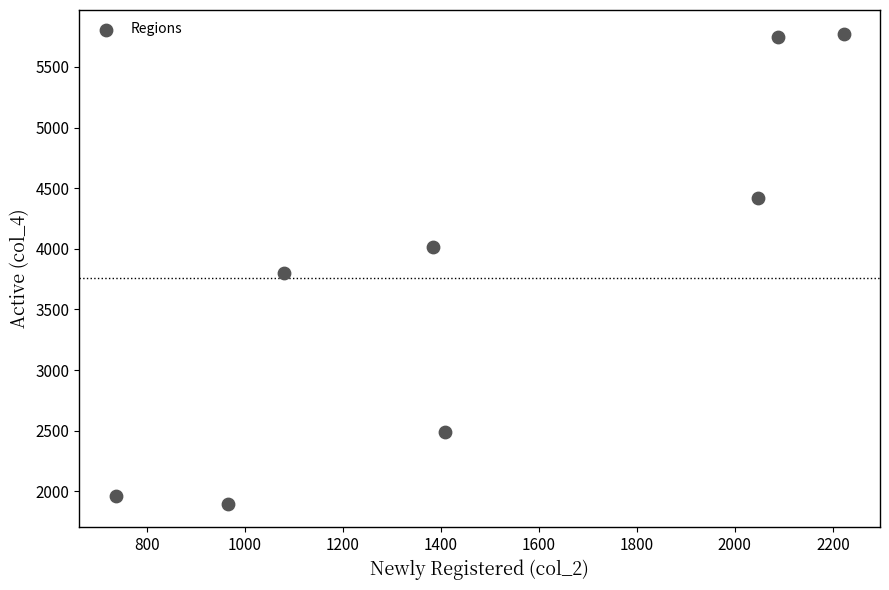

What is the range of Y values (max minus min)?

3877